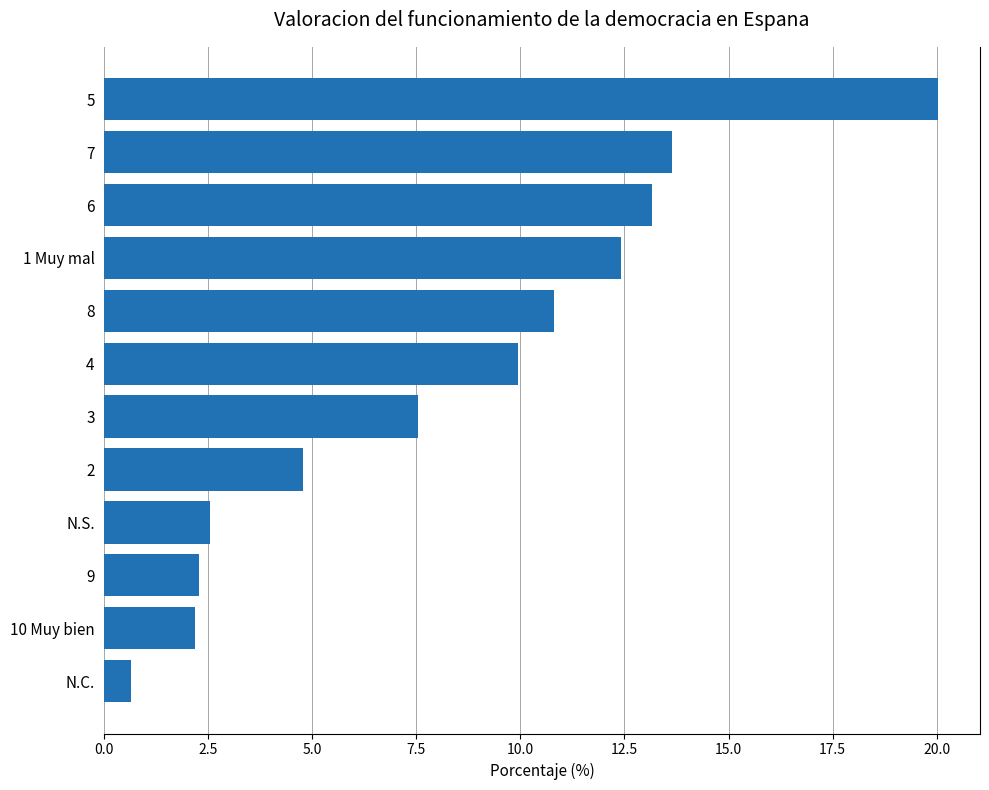

How many categories are shown in the chart?

12